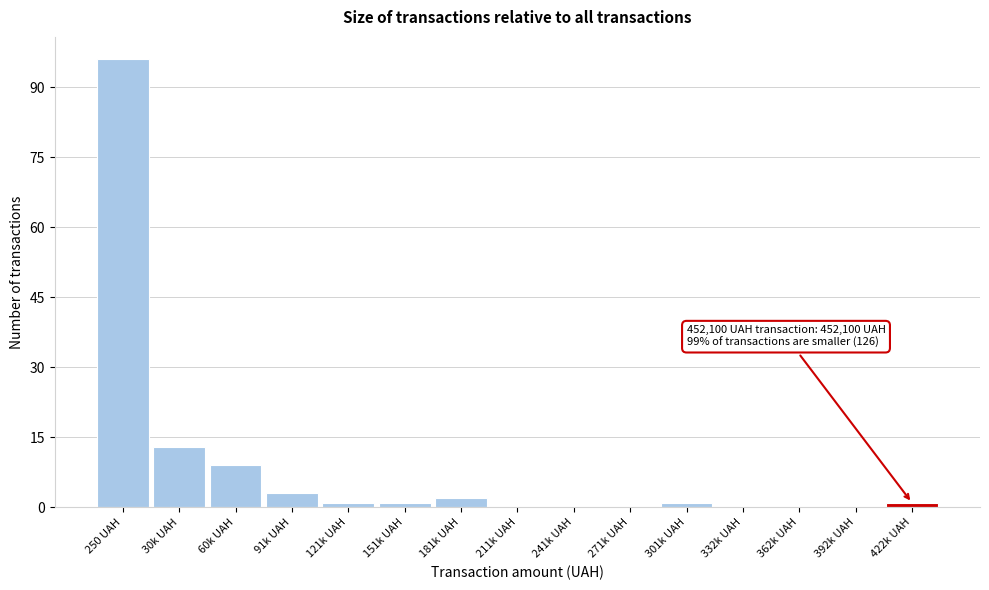

Reading left to right, what are all the values shown in this chart?

250 UAH=96	30k UAH=13	60k UAH=9	91k UAH=3	121k UAH=1	151k UAH=1	181k UAH=2	211k UAH=0	241k UAH=0	271k UAH=0	301k UAH=1	332k UAH=0	362k UAH=0	392k UAH=0	422k UAH=1